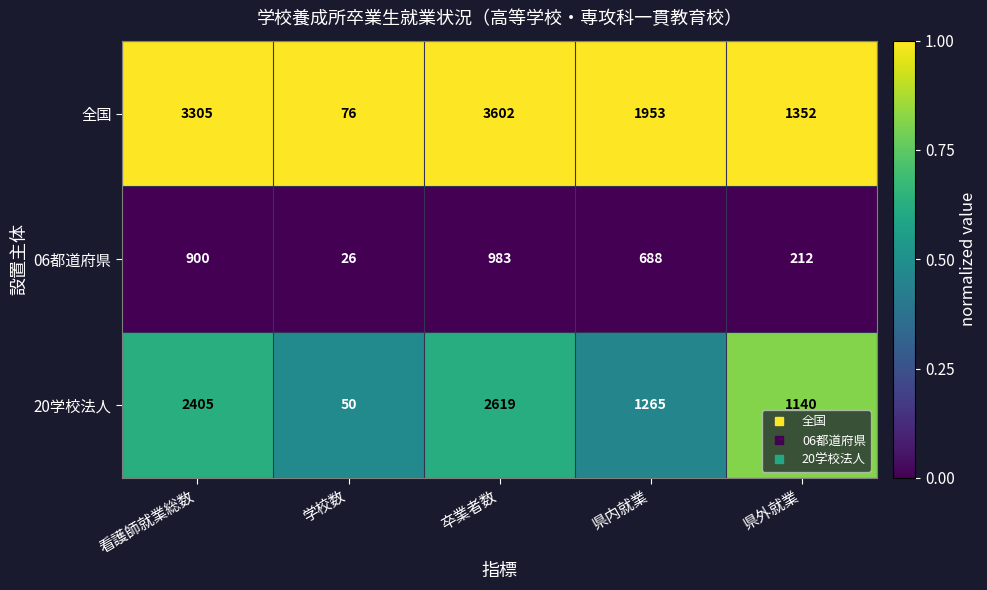

At 卒業者数, list the series in order from largest to smallest.

全国, 20学校法人, 06都道府県